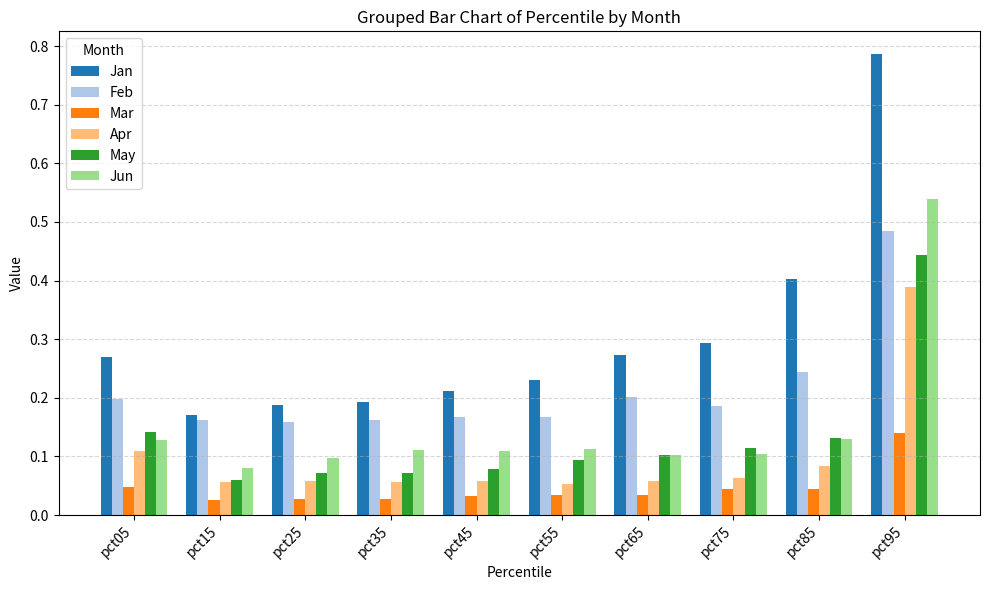

True or false: Feb has a value of 0.2 at pct05.

True